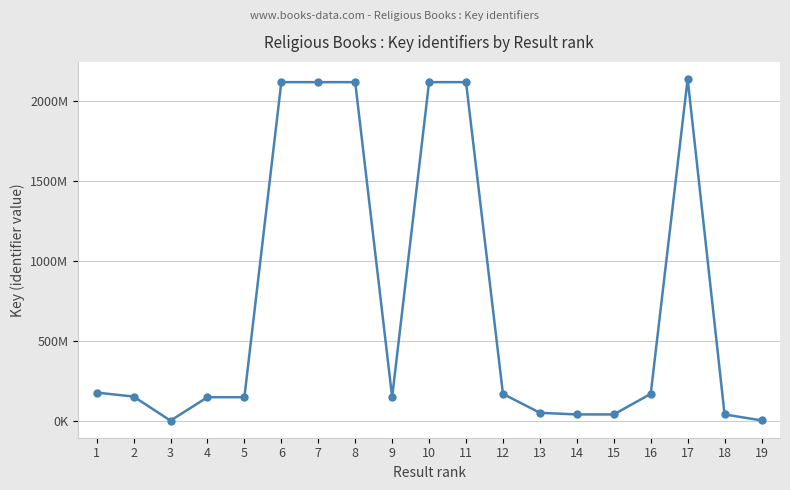

Does the chart have visible grid lines?

Yes